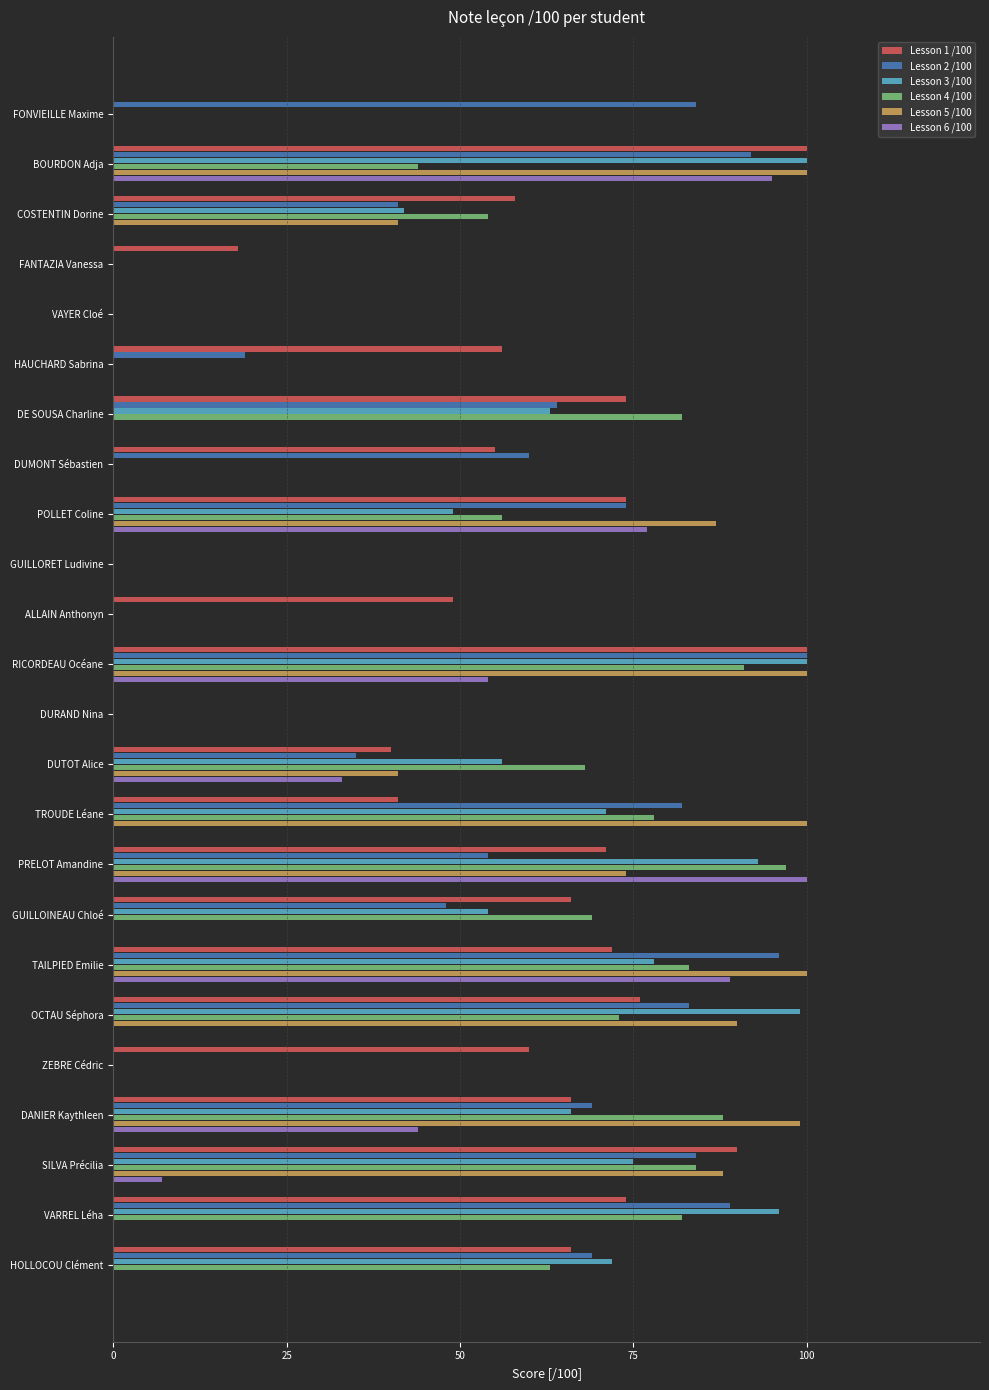

What is the maximum value shown in the chart?

100